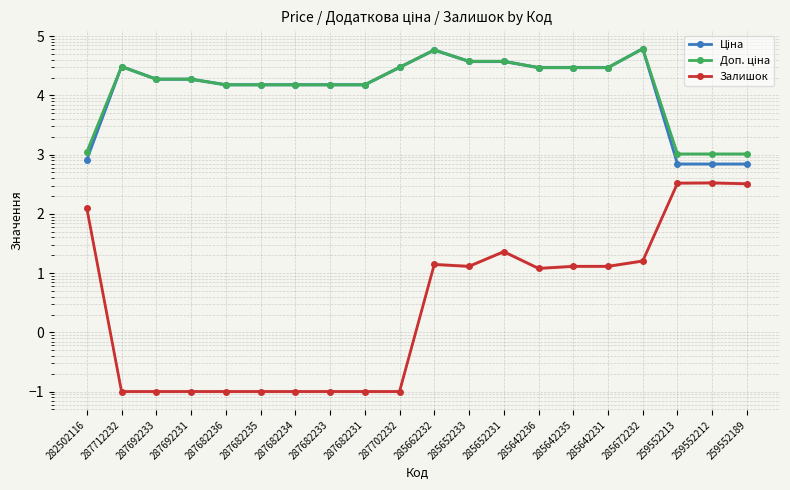

What are all the series names shown in the legend?

Ціна, Доп. ціна, Залишок